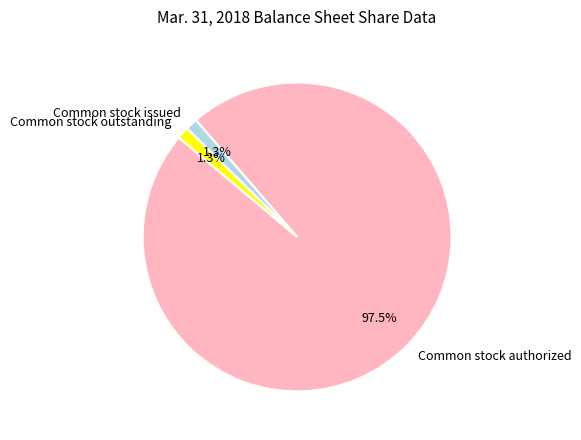

What is the largest slice in the pie chart?

Common stock authorized